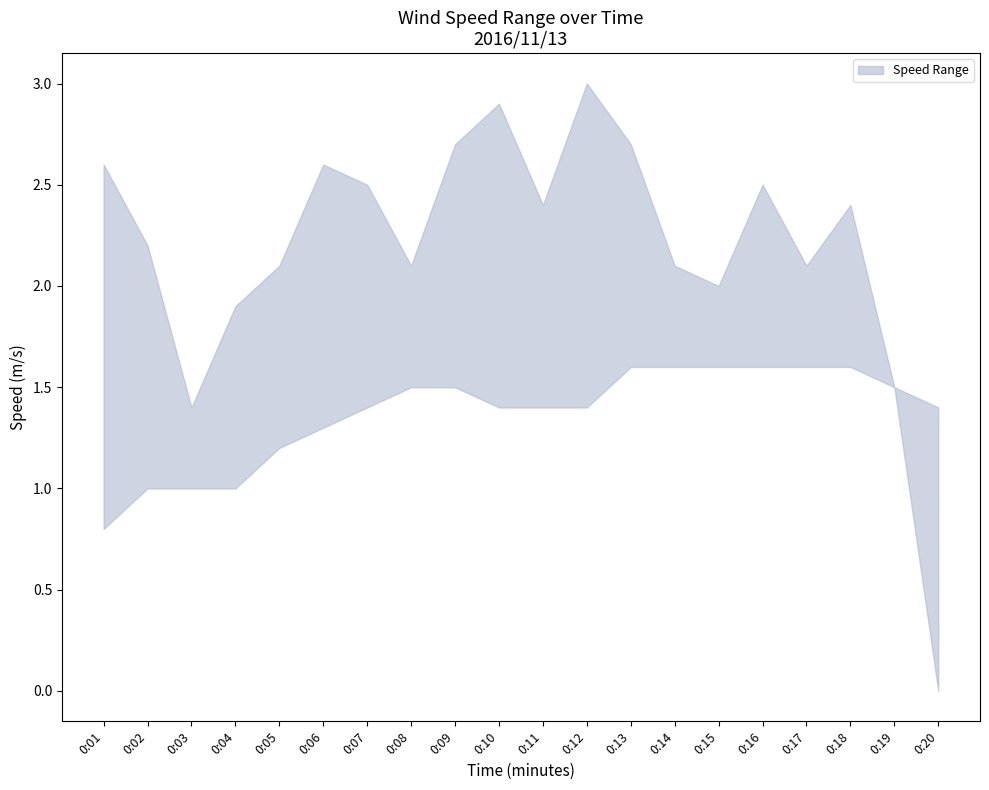

Where does the lower series first go above 1?

0:05